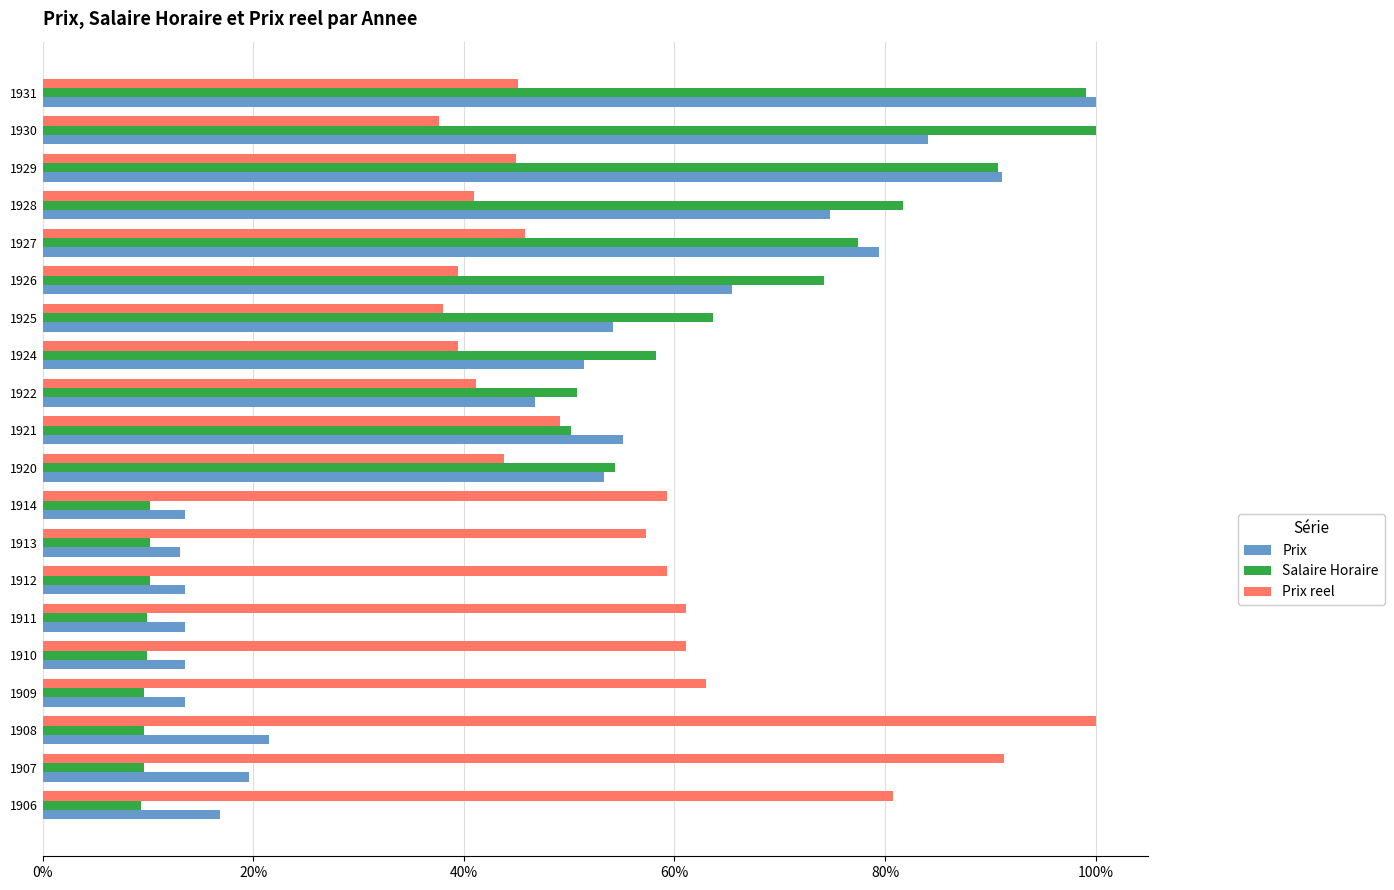

Reading left to right, what are all the values shown in this chart?

Prix: 0.2	0.2	0.2	0.1	0.1	0.1	0.1	0.1	0.1	0.5	0.6	0.5	0.5	0.5	0.7	0.8	0.7	0.9	0.8	1.0
Salaire Horaire: 0.1	0.1	0.1	0.1	0.1	0.1	0.1	0.1	0.1	0.5	0.5	0.5	0.6	0.6	0.7	0.8	0.8	0.9	1.0	1.0
Prix reel: 0.8	0.9	1.0	0.6	0.6	0.6	0.6	0.6	0.6	0.4	0.5	0.4	0.4	0.4	0.4	0.5	0.4	0.4	0.4	0.5